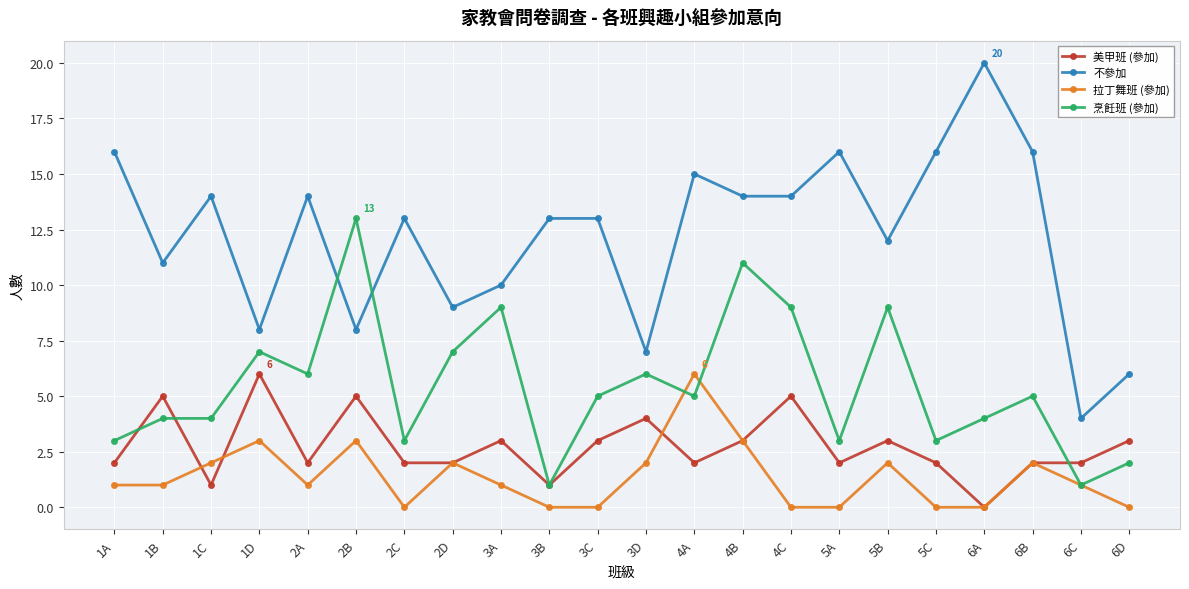

What is the sum of the 拉丁舞班 (參加) values at 5A and 1C?

2